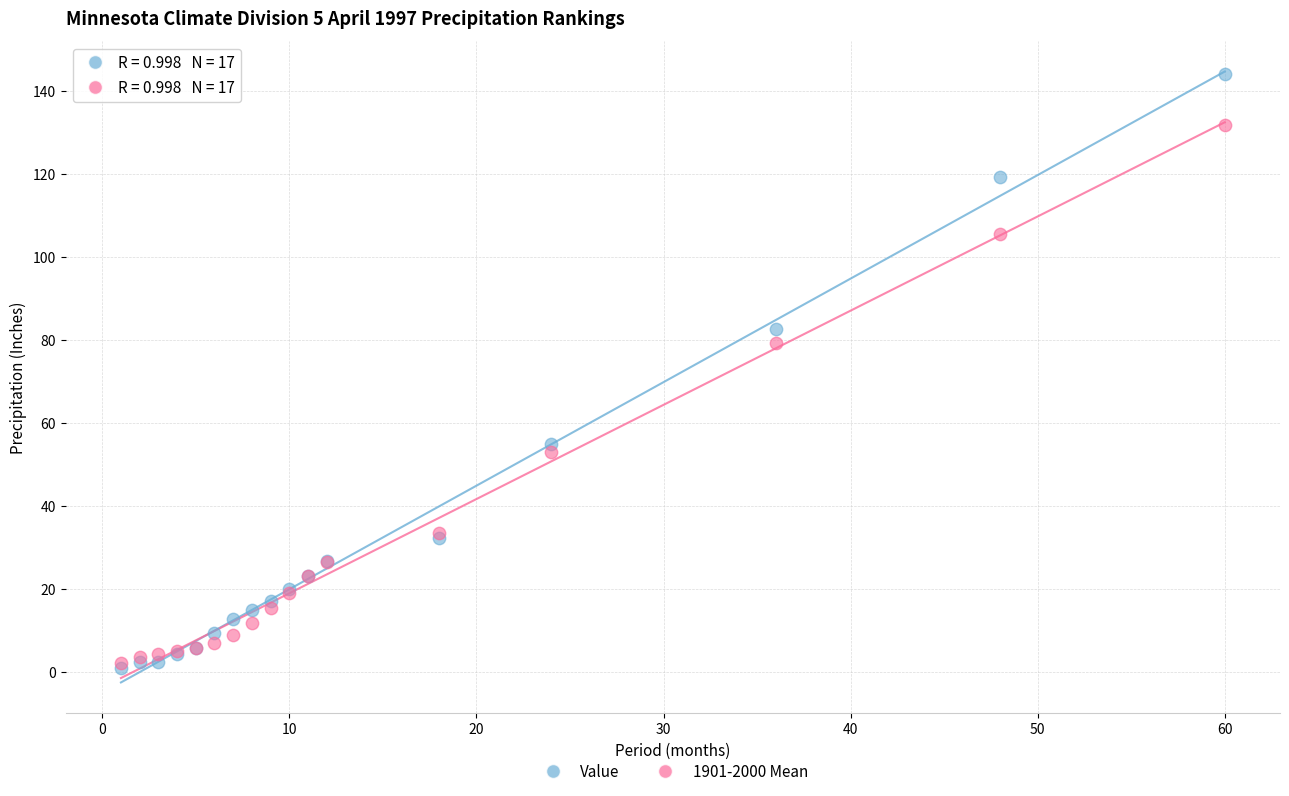

In the Value series, what Y value is closest to 72?

82.7